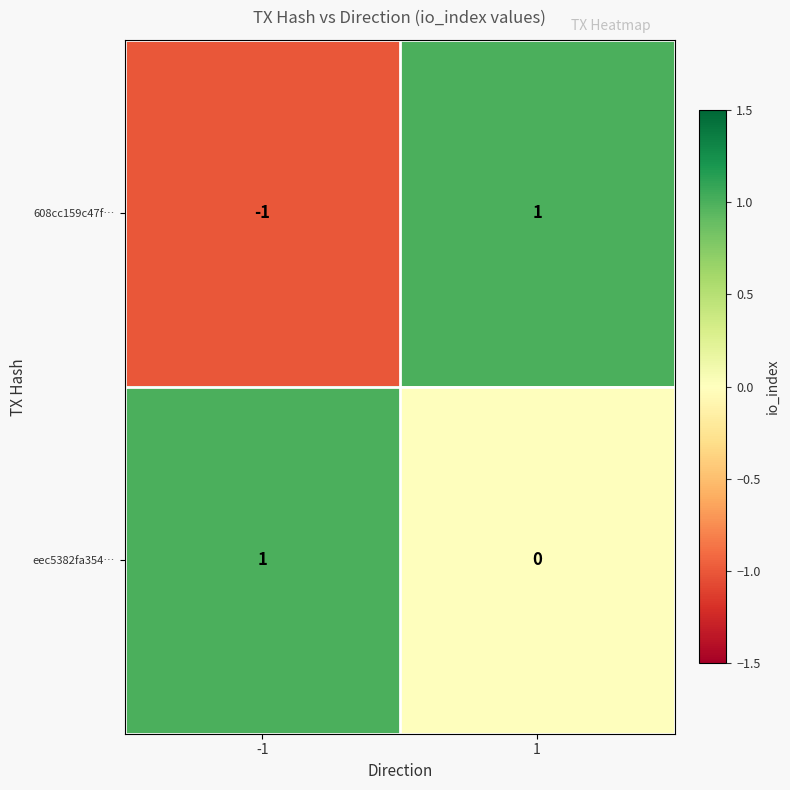

Which series has the largest total across all categories?

eec5382fa354…